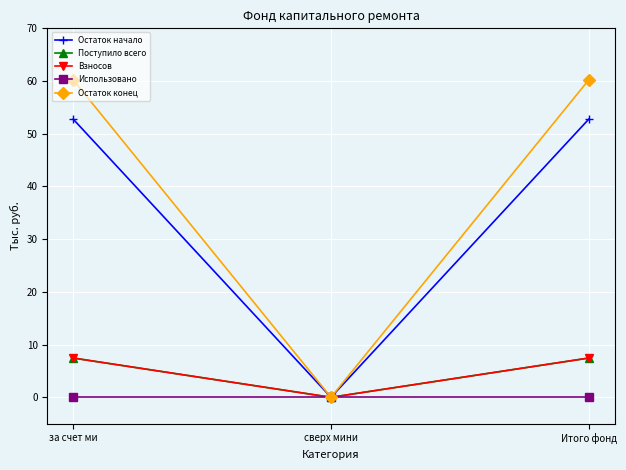

The Остаток конец series shows 107.5 at за счет ми. True or false?

False